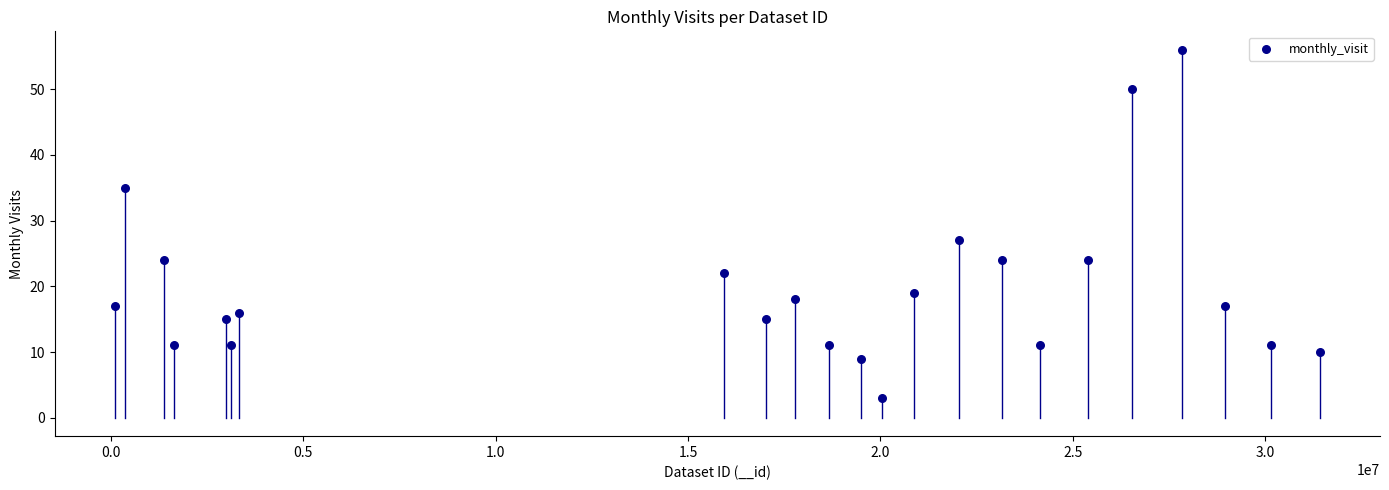

What Y value in the scatter plot is closest to 29?

27